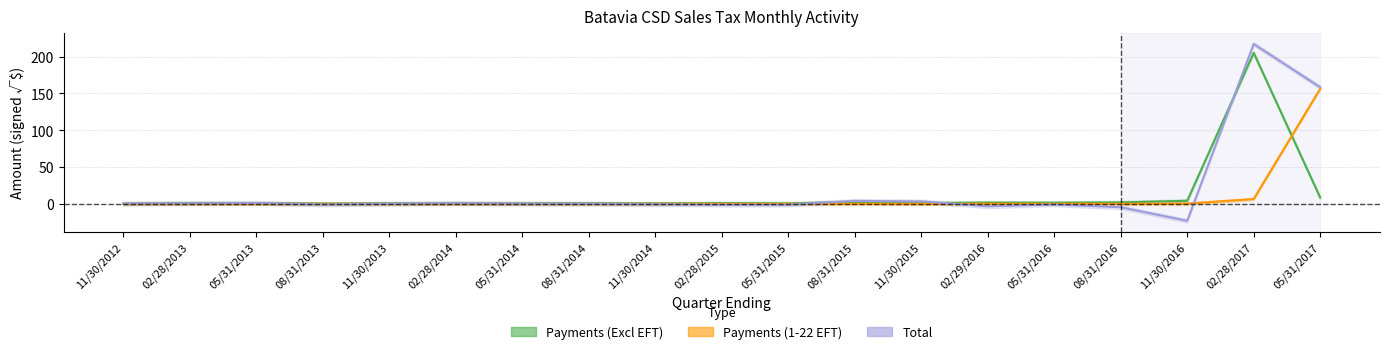

What are all the series names shown in the legend?

Payments (Excl EFT), Payments (1-22 EFT), Total